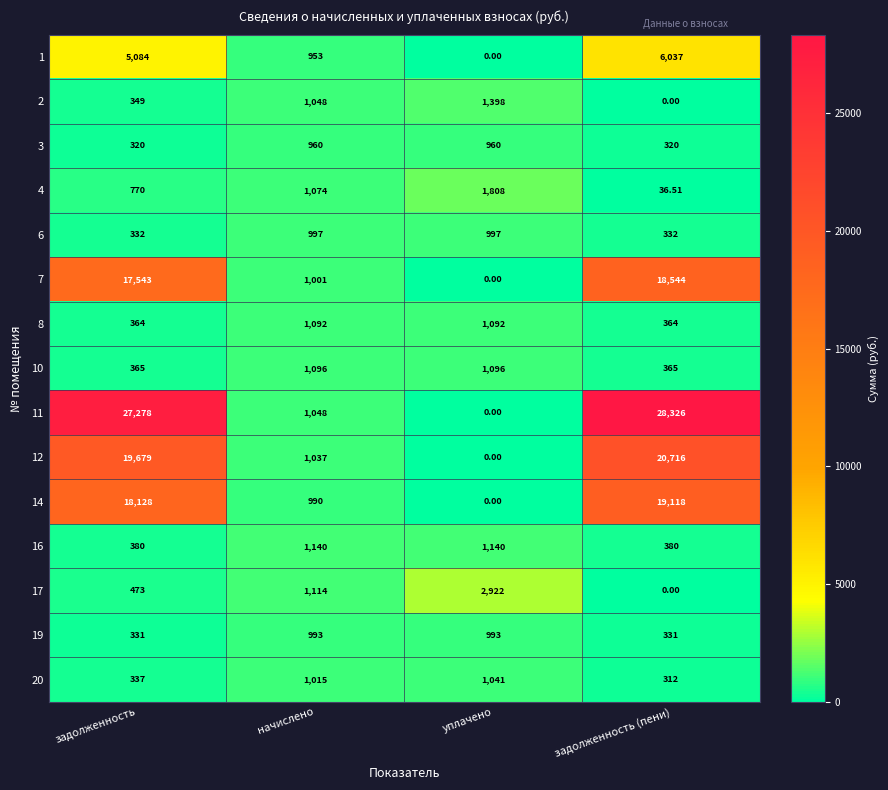

Count the number of categories in the chart.

4